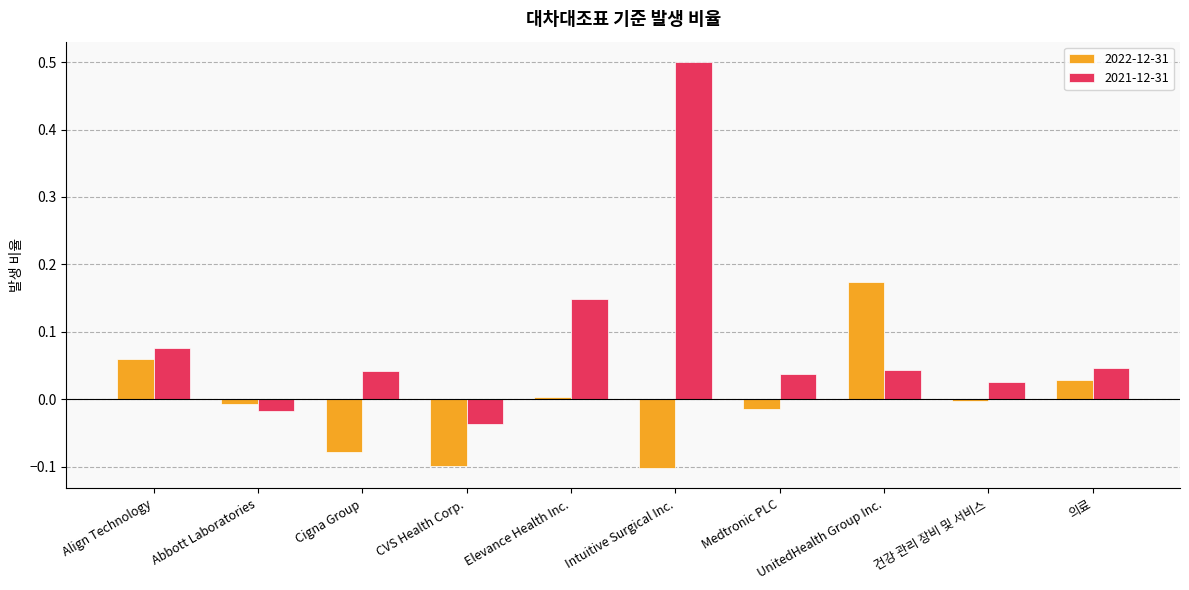

What is the sum of all 2021-12-31 values?

0.9